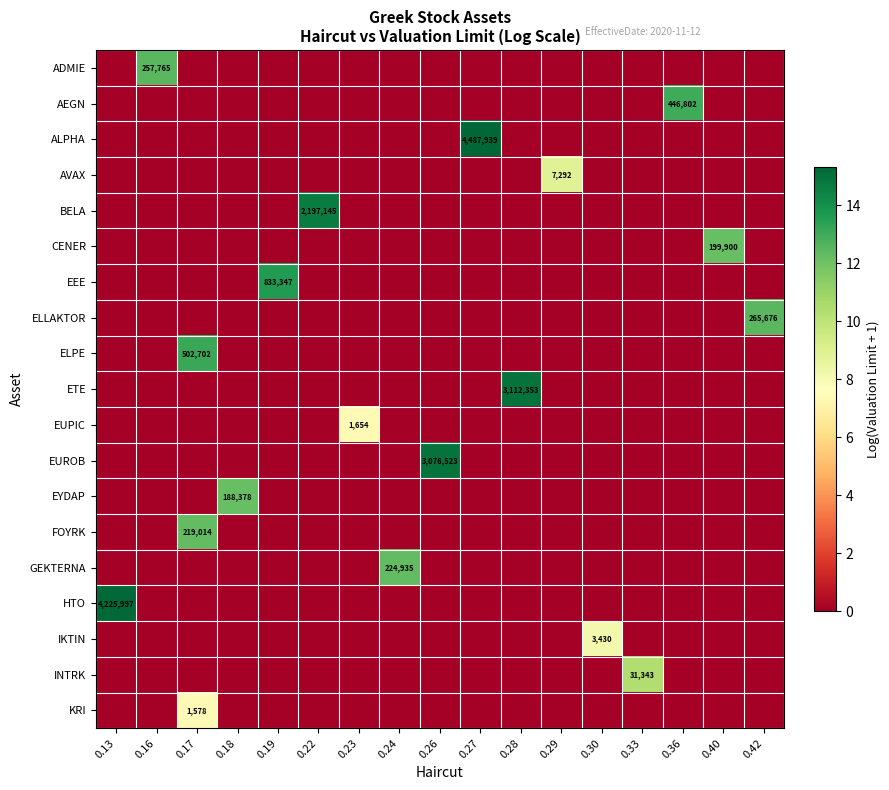

The value of ETE at 0.28 is 3112353. True or false?

True